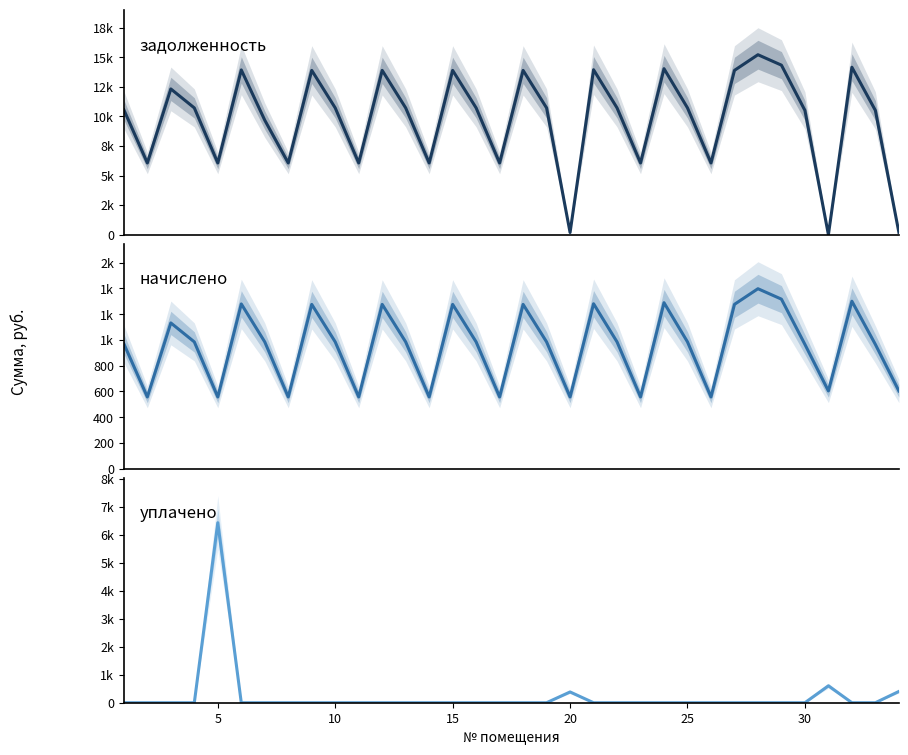

True or false: задолженность (col_1) has more than 2 interior local peaks.

True